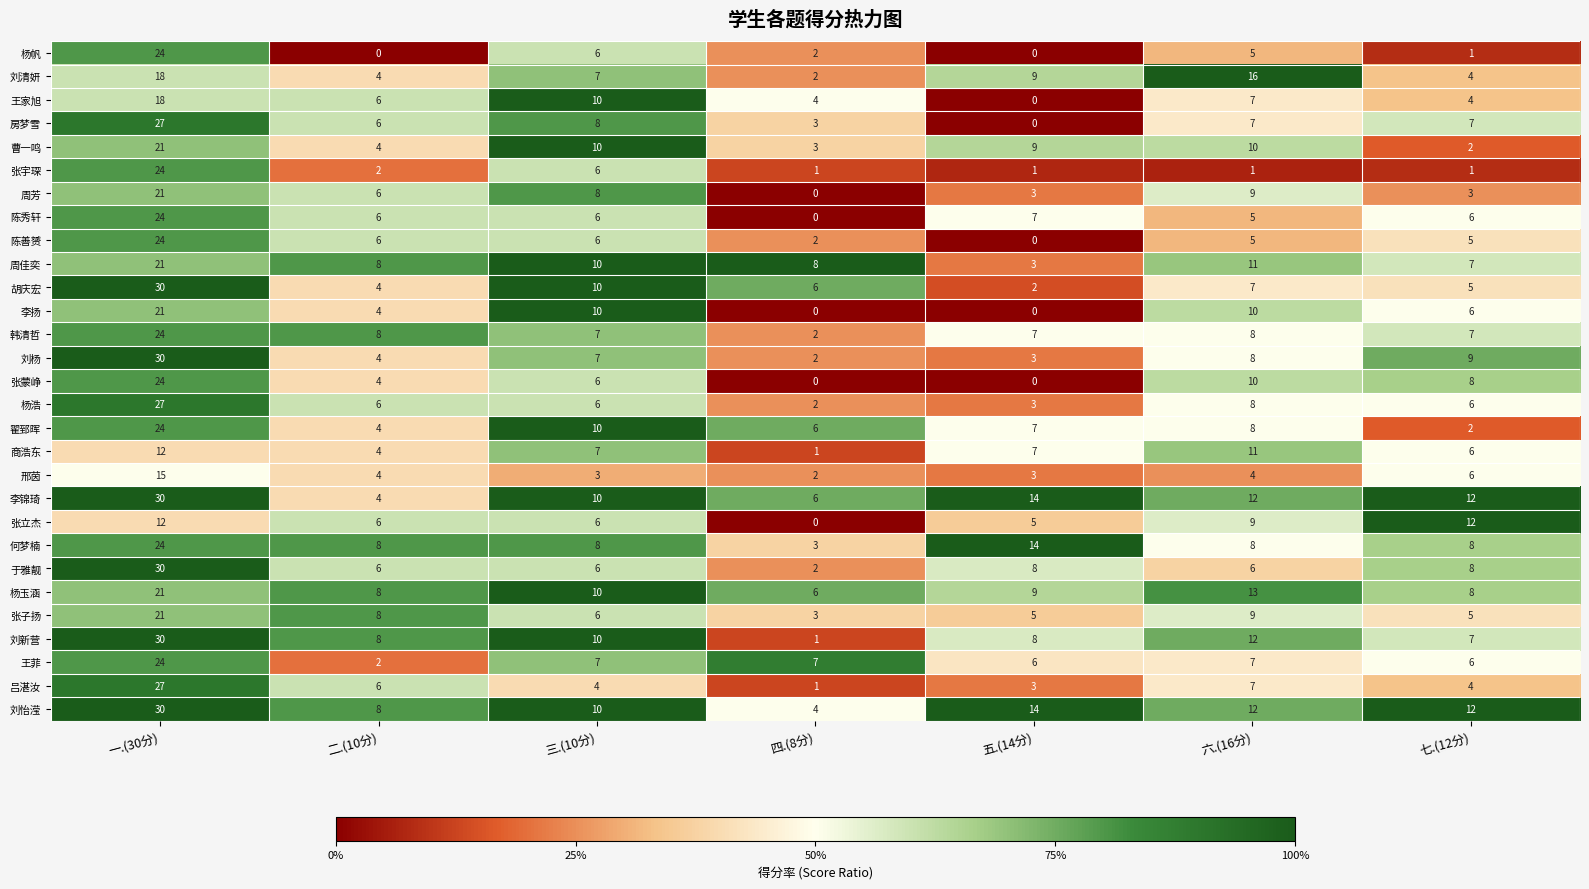

Is it true that 杨玉涵 equals 4 at 四.(8分)?

False